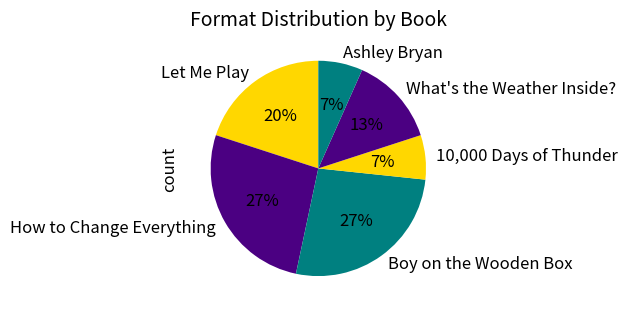

Does What's the Weather Inside? account for over 50% of the chart?

No